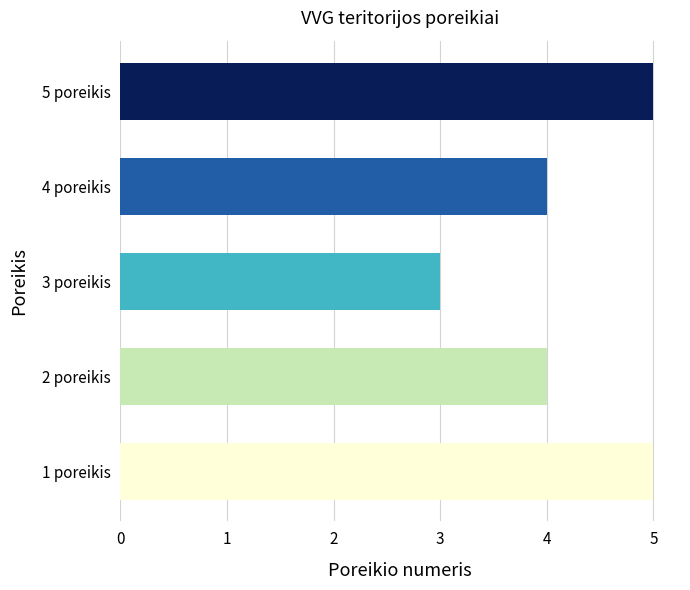

The chart shows a value of 2 at 2 poreikis. True or false?

False